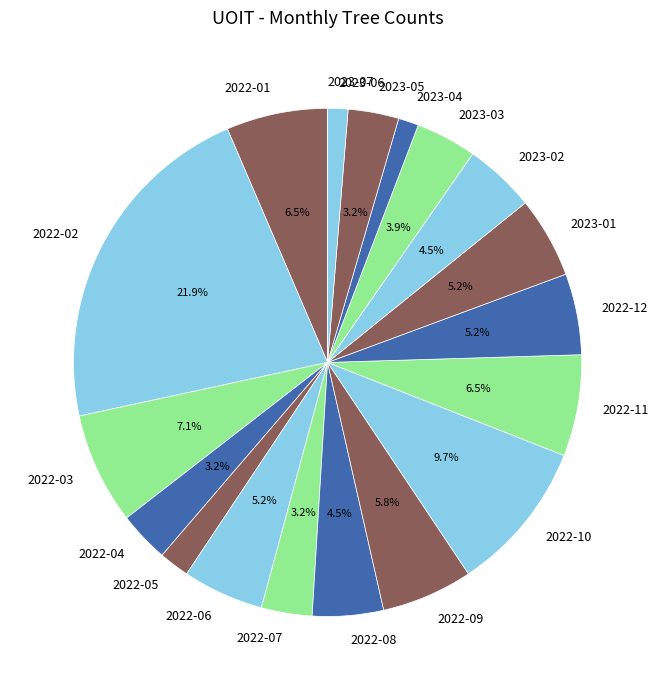

Approximately how many times larger is the value at 2022-04 compared to 2023-06?

2.5